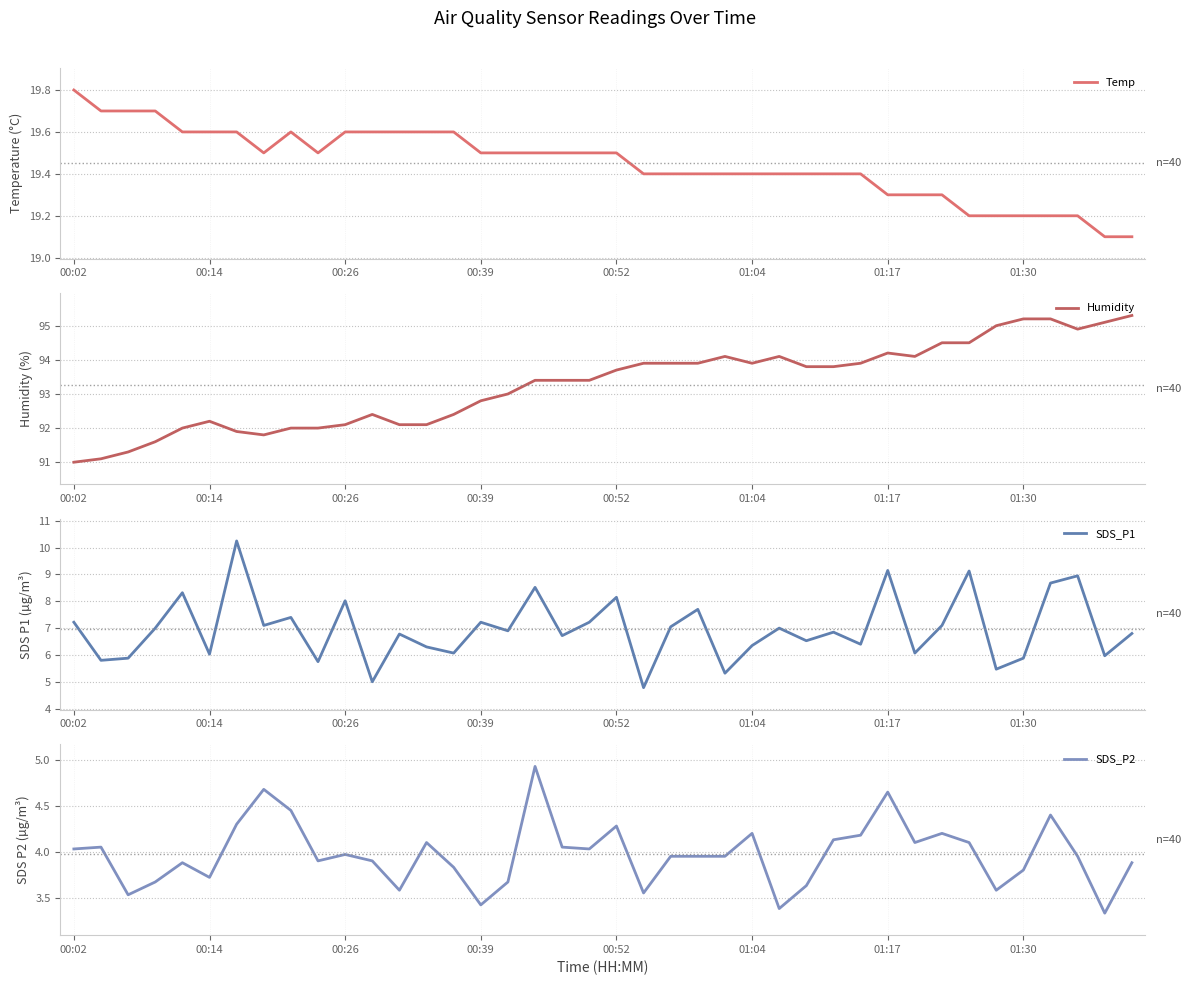

What is the highest value of the Temp series?

19.8